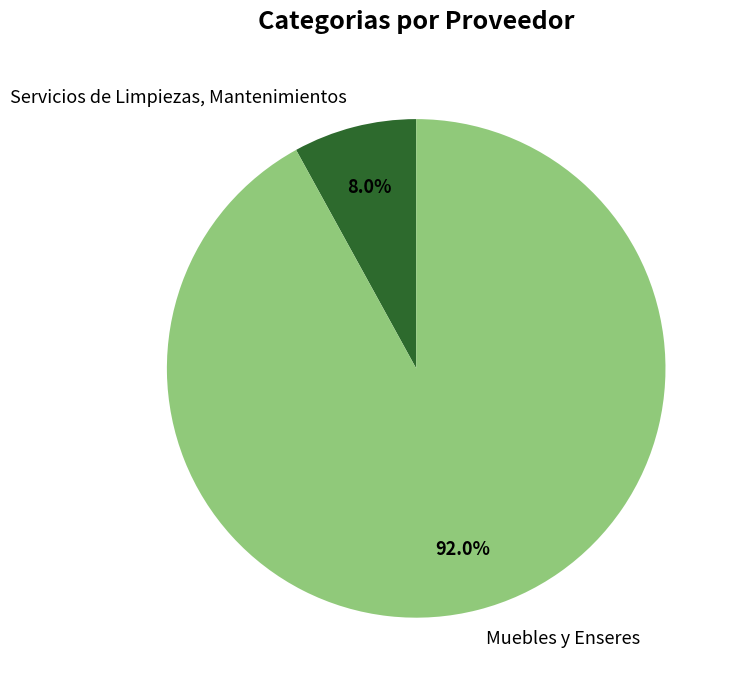

Count the number of slices in the pie.

2